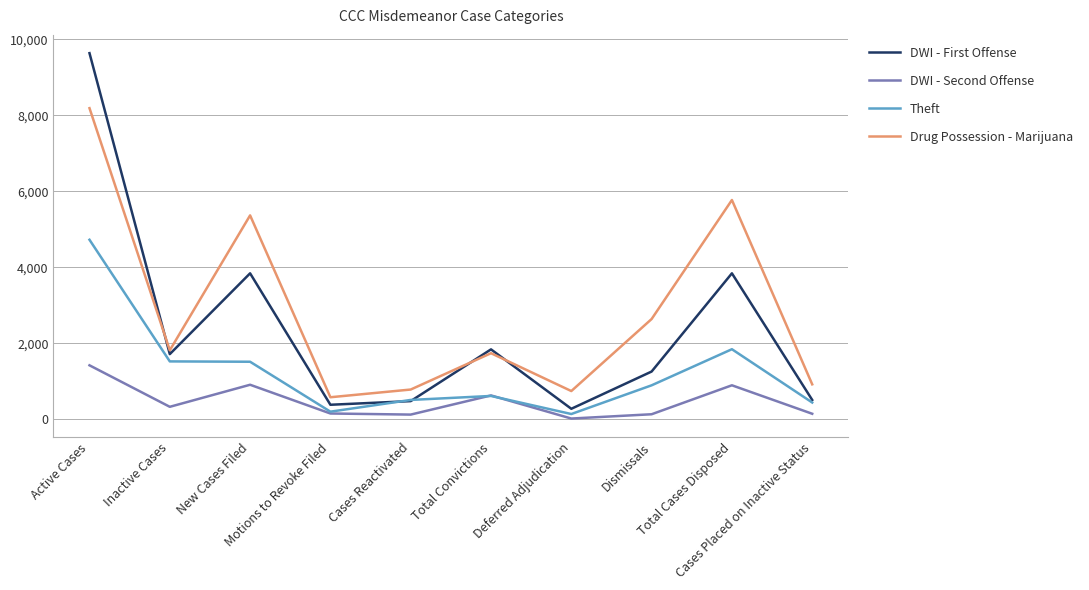

What is the minimum value for DWI - First Offense?

273